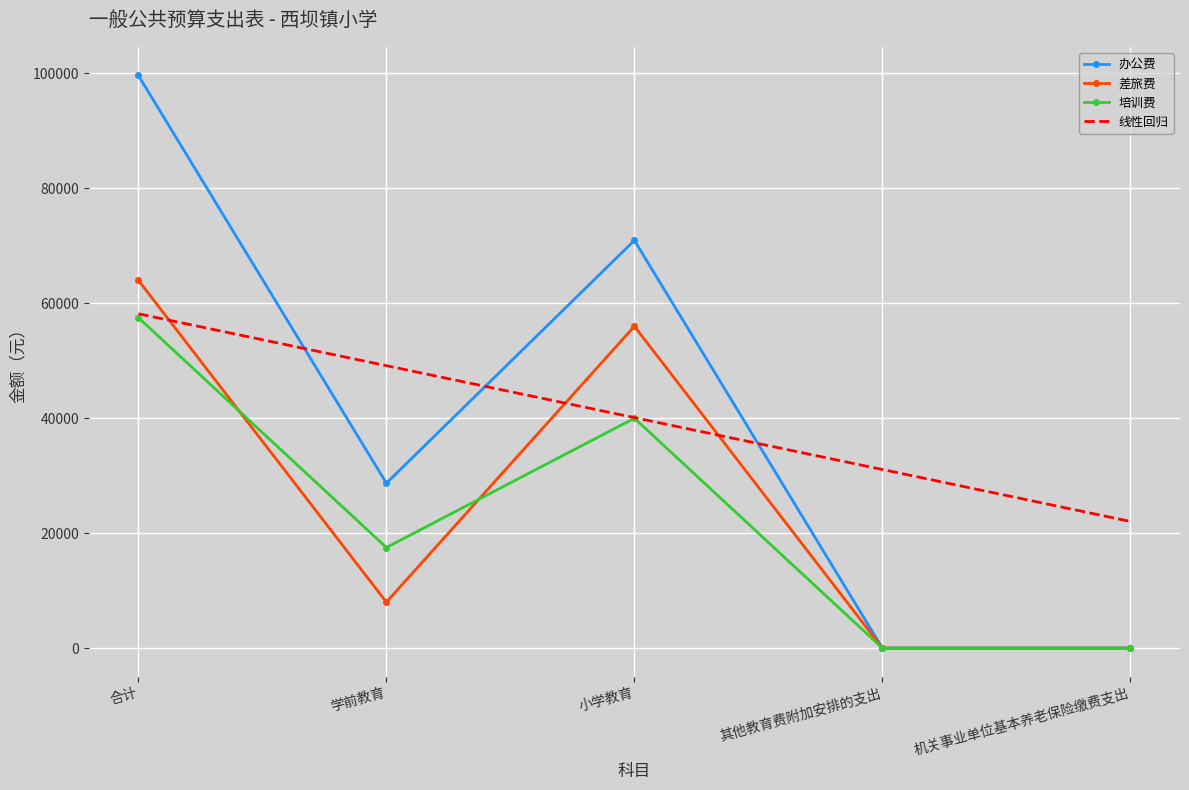

What is the value of the 差旅费 point at the 3rd from the left?

56000